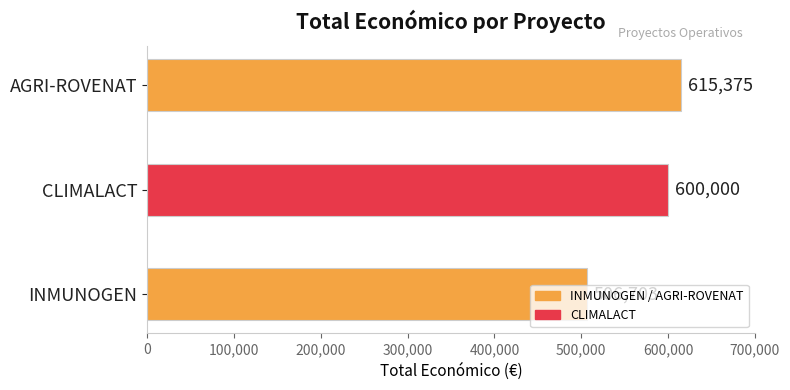

The chart shows a value of 972449 at AGRI-ROVENAT. True or false?

False